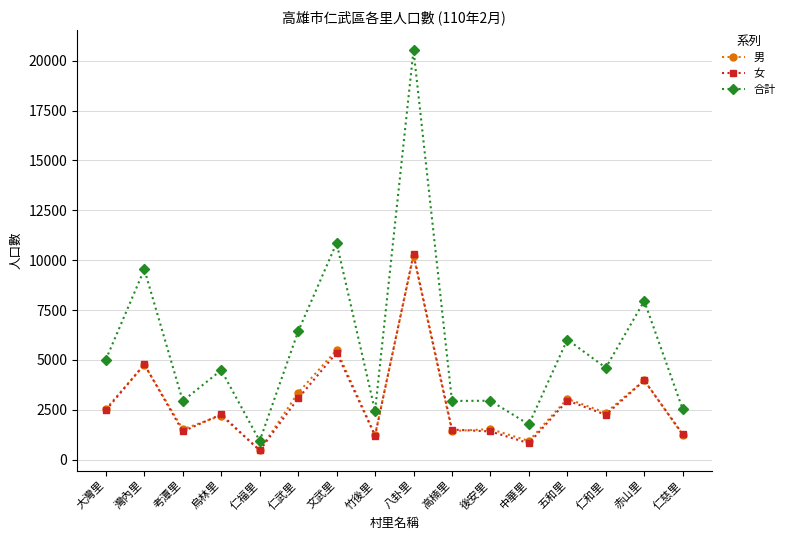

Which series has the largest range (max minus min)?

合計